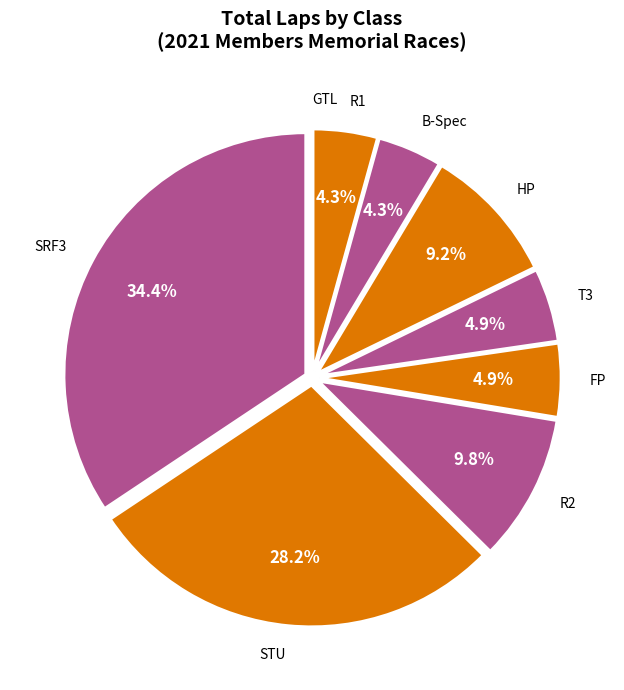

What is the total percentage of B-Spec and R1?

8.6%